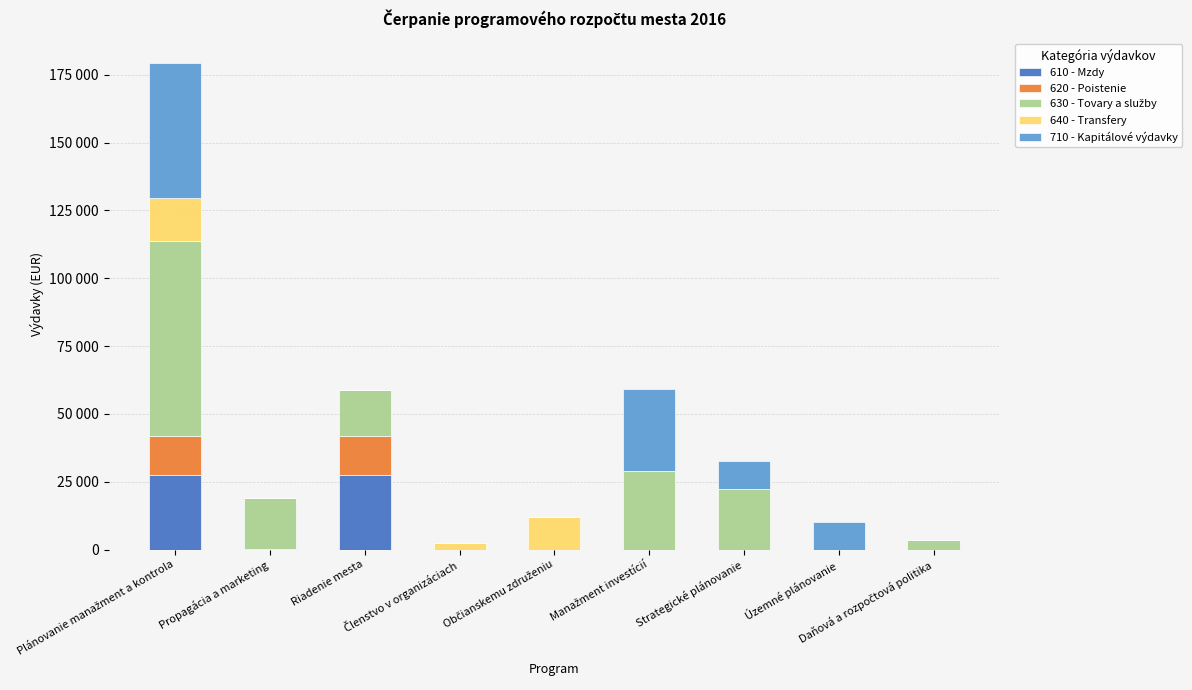

Which series changed the most between Členstvo v organizáciach and Územné plánovanie?

710 - Kapitálové výdavky